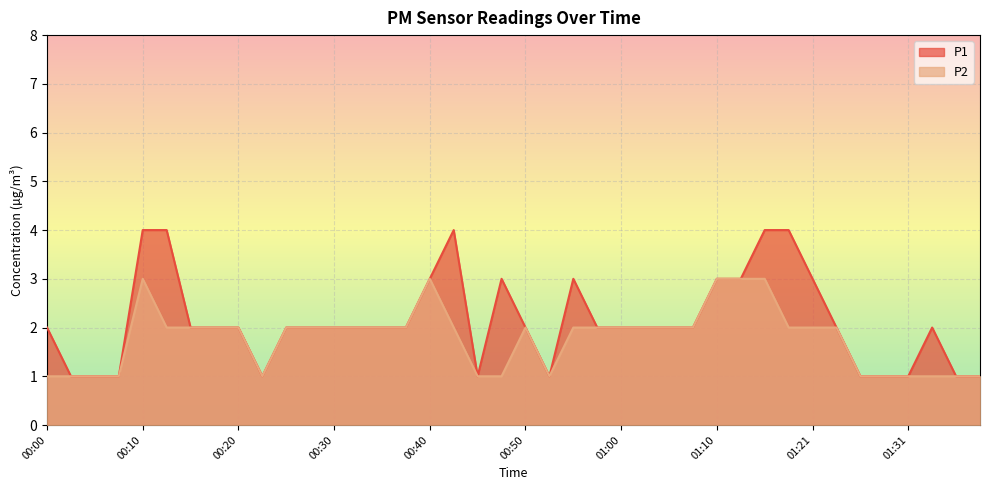

Where does the P2 series first go above 2?

00:10